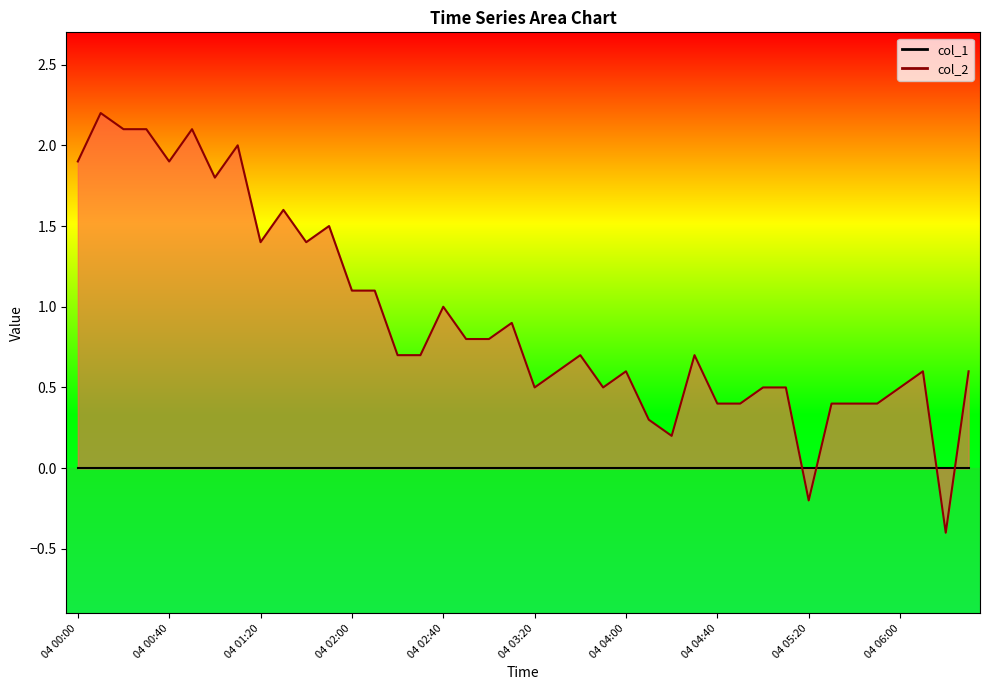

Rank the categories by value from highest to lowest.

04 00:10, 04 00:20, 04 00:30, 04 00:50, 04 01:10, 04 00:00, 04 00:40, 04 01:00, 04 01:30, 04 01:50, 04 01:20, 04 01:40, 04 02:00, 04 02:10, 04 02:40, 04 03:10, 04 02:50, 04 03:00, 04 02:20, 04 02:30, 04 03:40, 04 04:30, 04 03:30, 04 04:00, 04 06:10, 04 06:30, 04 03:20, 04 03:50, 04 05:00, 04 05:10, 04 06:00, 04 04:40, 04 04:50, 04 05:30, 04 05:40, 04 05:50, 04 04:10, 04 04:20, 04 05:20, 04 06:20